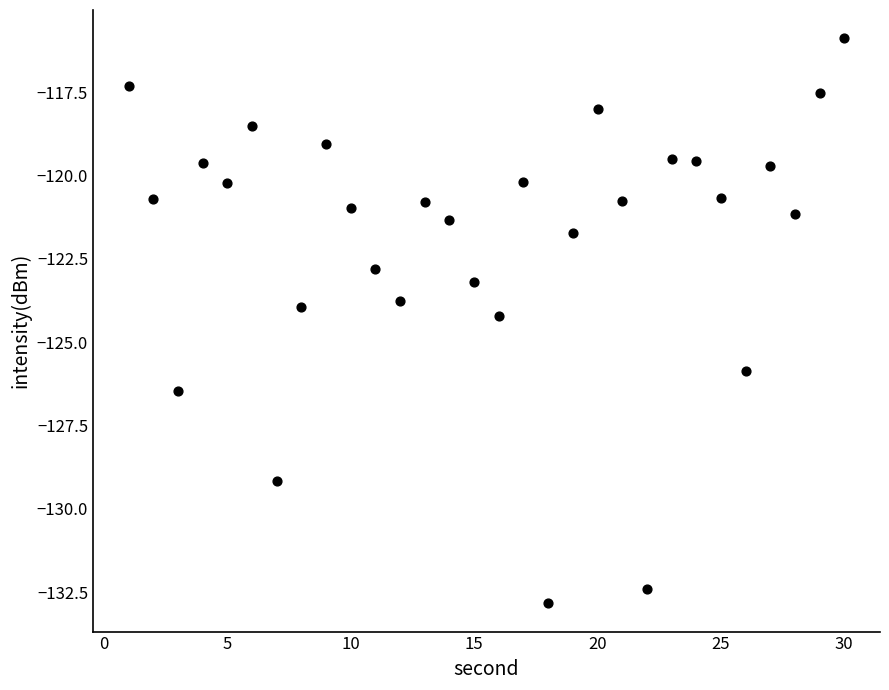

What is the range of Y values (max minus min)?

17.0